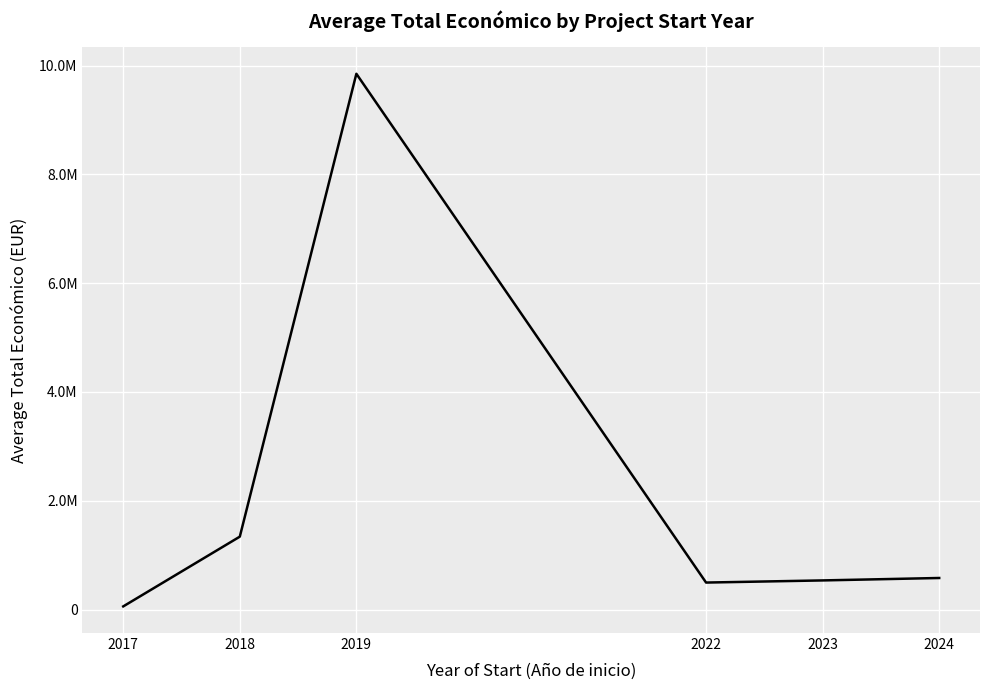

Is this an area chart (filled region under the line)?

No